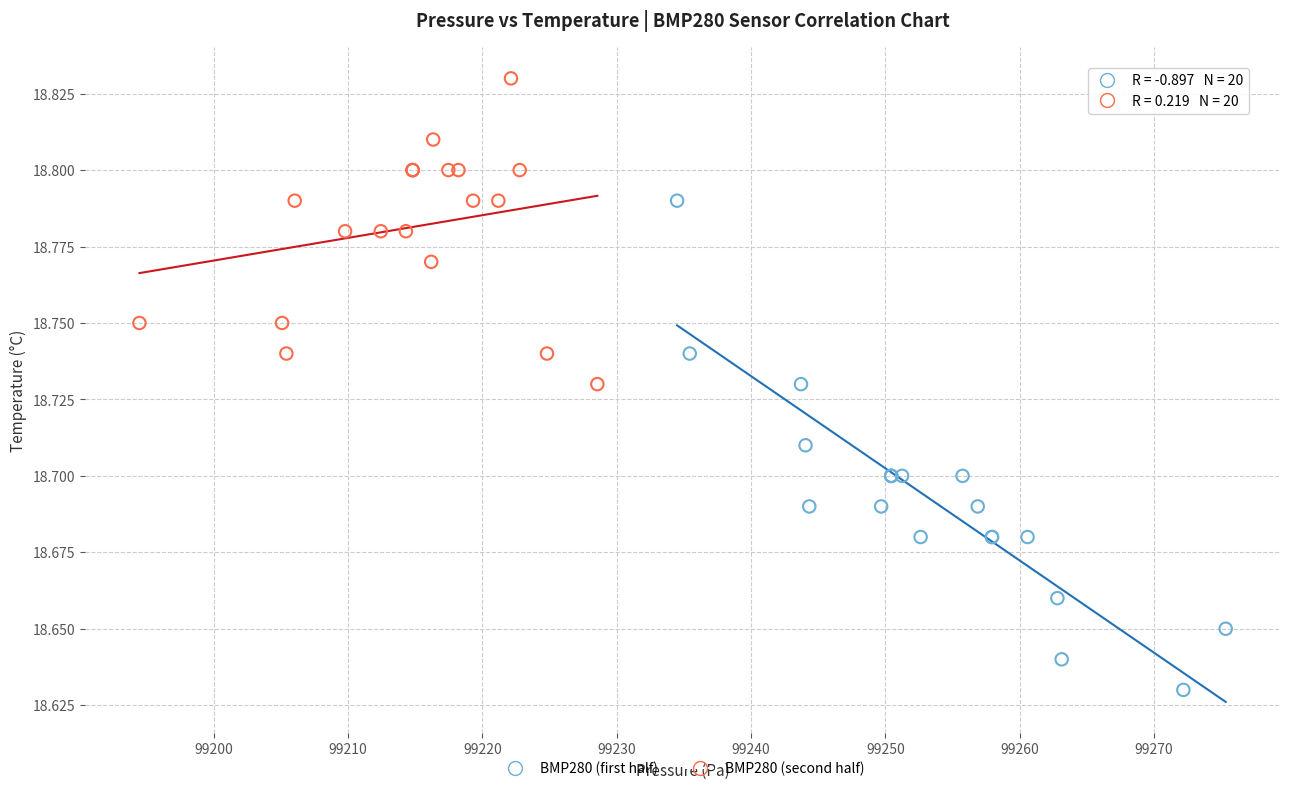

What are all the series names shown in the legend?

BMP280 (first half), BMP280 (second half)